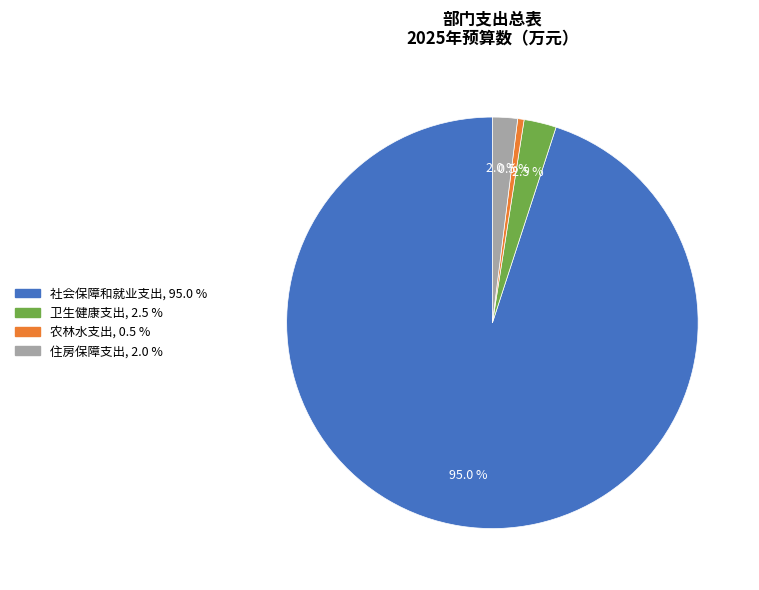

Rank the categories by value from highest to lowest.

社会保障和就业支出, 卫生健康支出, 住房保障支出, 农林水支出